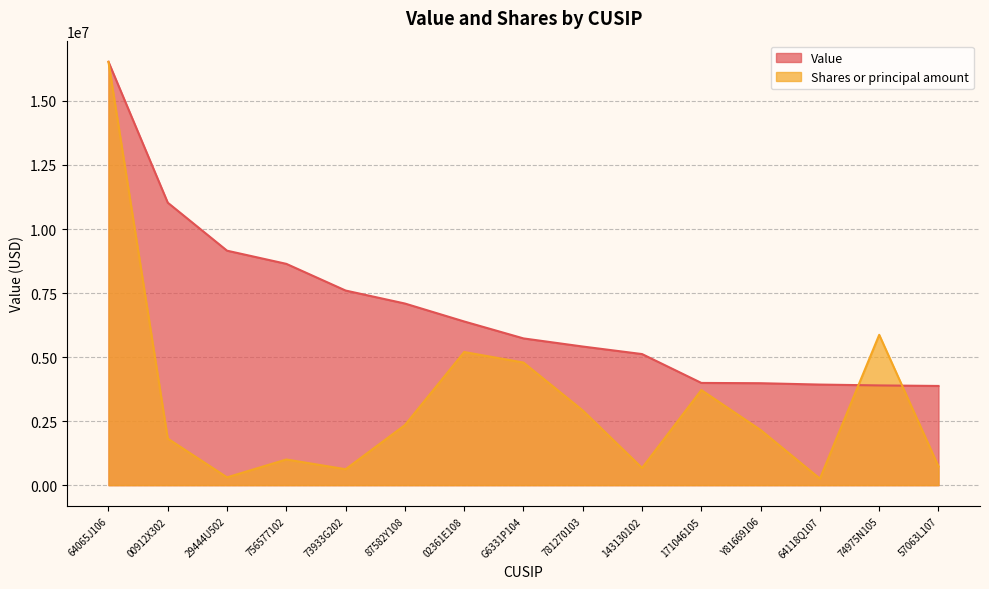

What is the label of the 12th point from the left?

Y81669106